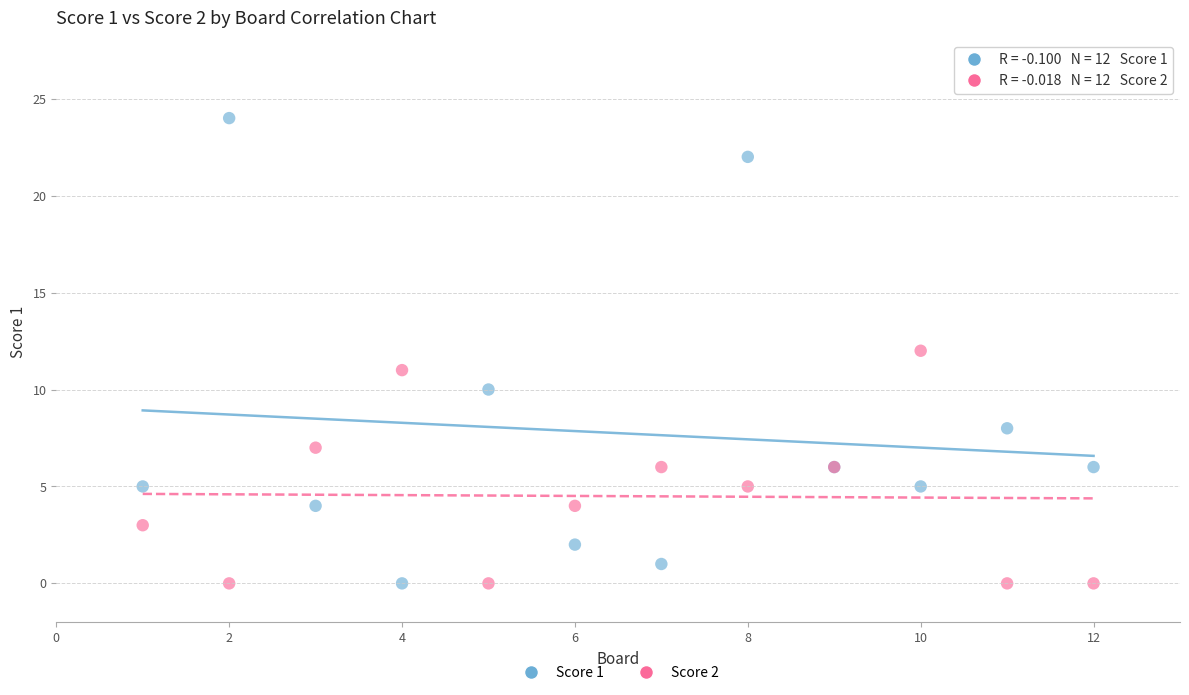

What is the X range (max minus min) for the scatter plot?

11